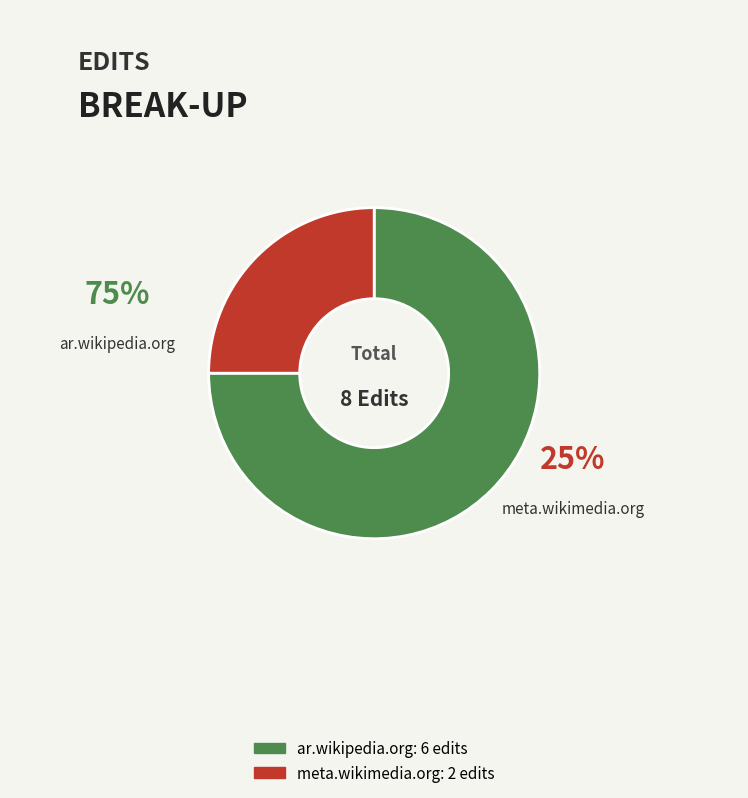

What portion of the pie excludes meta.wikimedia.org?

75.0%